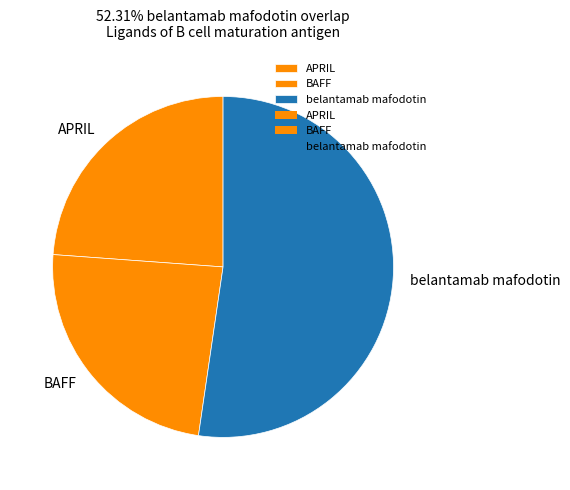

Is belantamab mafodotin the majority of the pie?

Yes